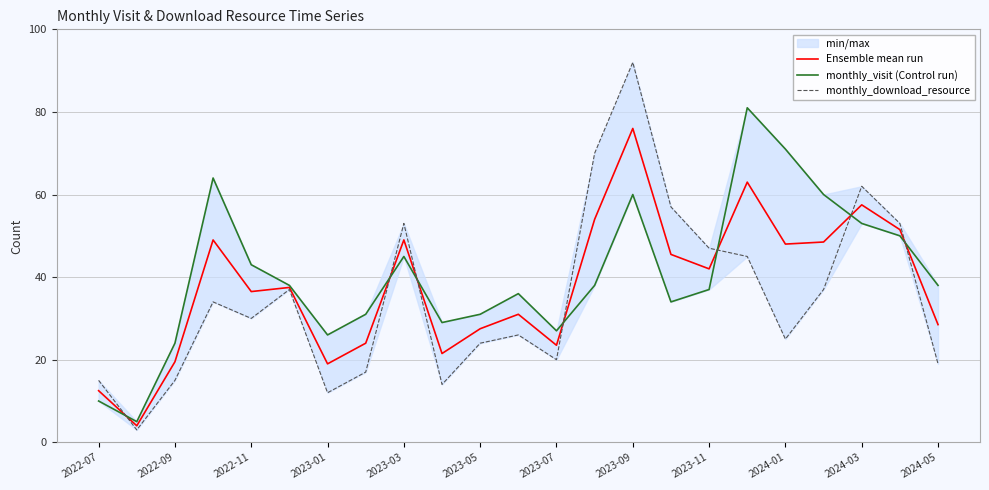

What is the maximum value for Ensemble mean run?

76.0